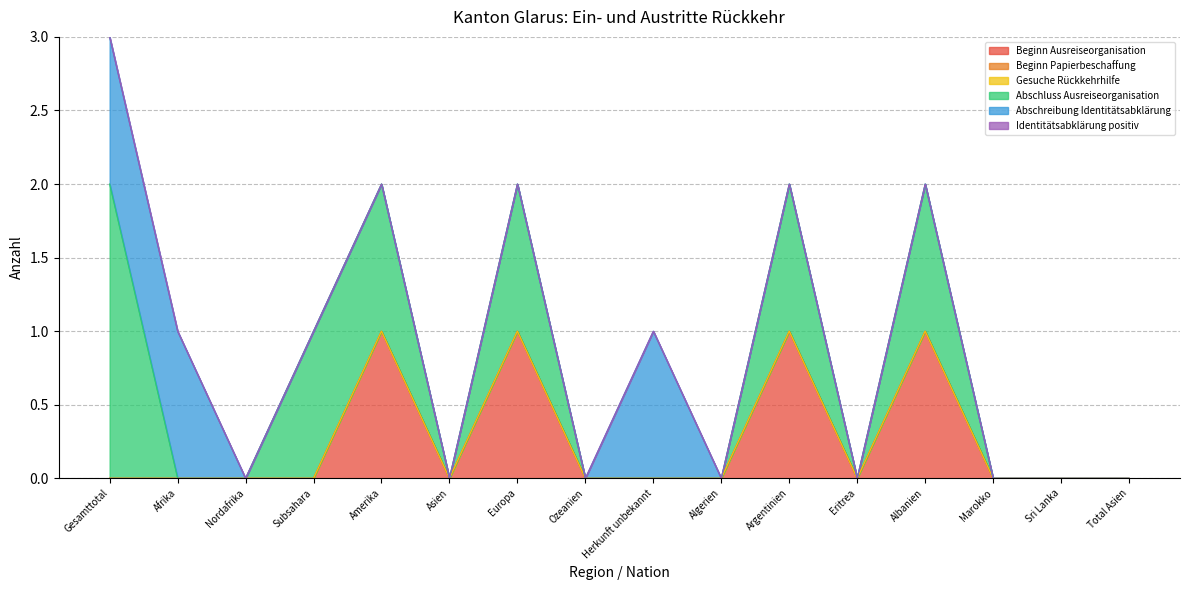

What is the sum of all Abschreibung Identitätsabklärung values?

3